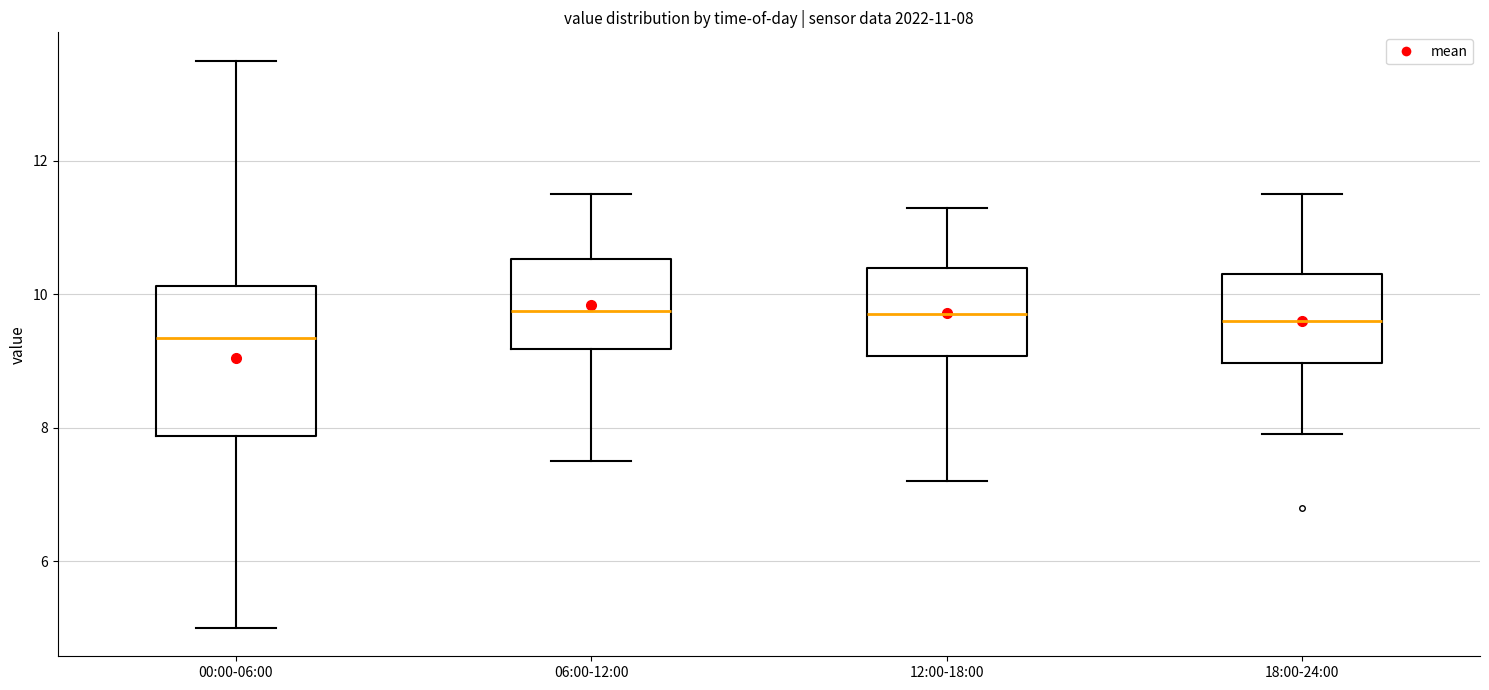

Comparing the boxes themselves (not the whiskers), which one is the tallest?

00:00-06:00